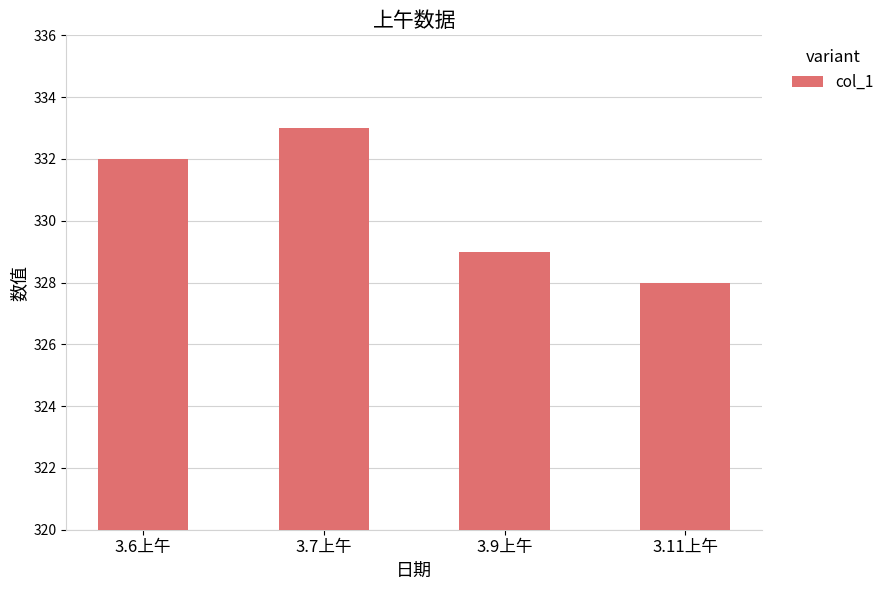

What is the ratio of the value at 3.7上午 to the value at 3.9上午?

1.0